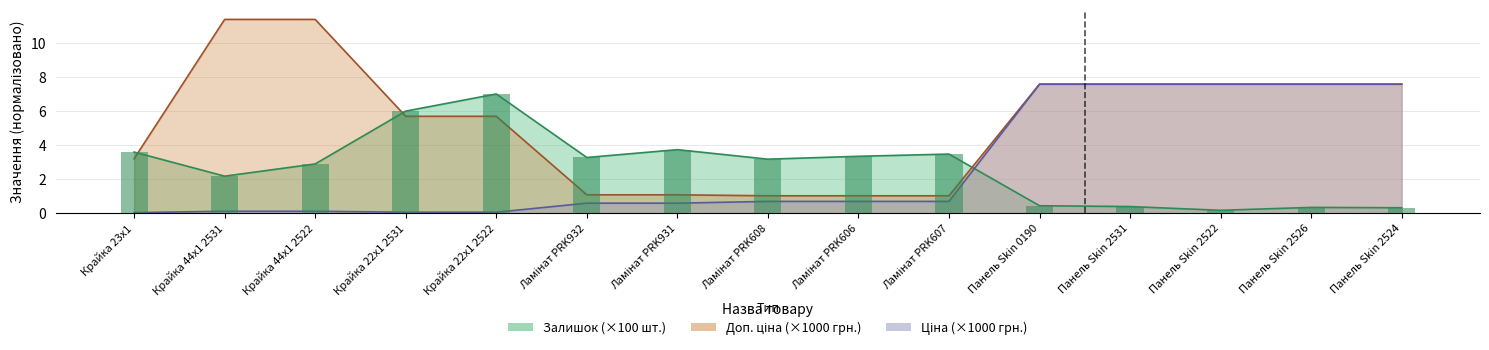

Reading left to right, transcribe all the data shown in this chart.

Ціна: 0.0	0.1	0.1	0.1	0.1	0.6	0.6	0.7	0.7	0.7	7.6	7.6	7.6	7.6	7.6
Доп. ціна: 3.2	11.4	11.4	5.7	5.7	1.1	1.1	1.0	1.0	1.0	7.6	7.6	7.6	7.6	7.6
Залишок: 3.6	2.2	2.9	6.0	7.0	3.3	3.7	3.2	3.4	3.5	0.4	0.4	0.2	0.3	0.3